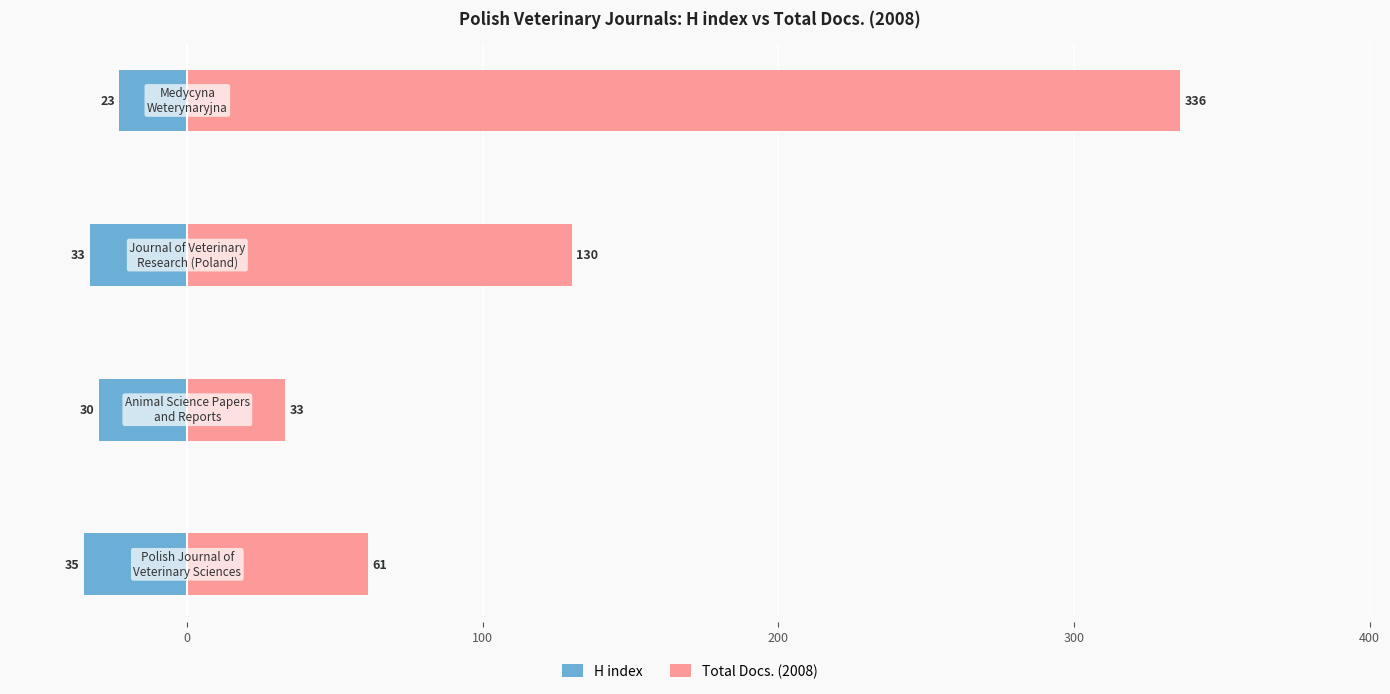

Rank the series by their average value, from lowest to highest.

H index, Total Docs. (2008)